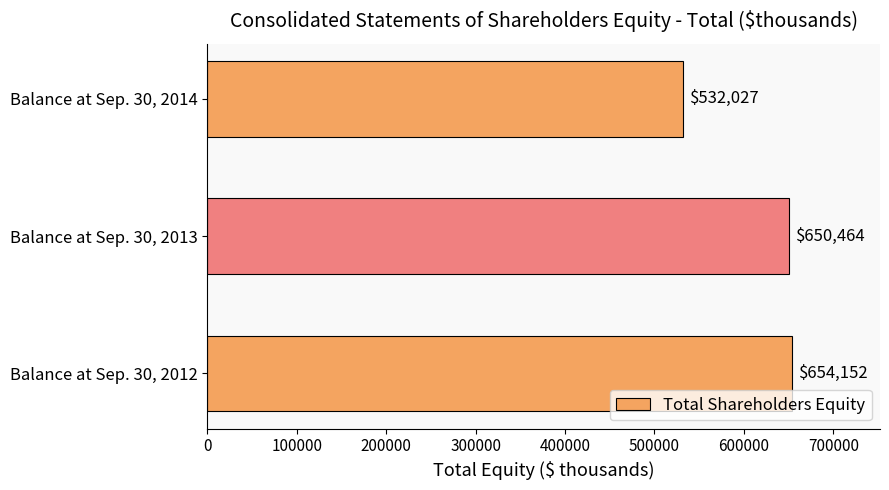

True or false: the data shows 1099493 at Balance at Sep. 30, 2012.

False